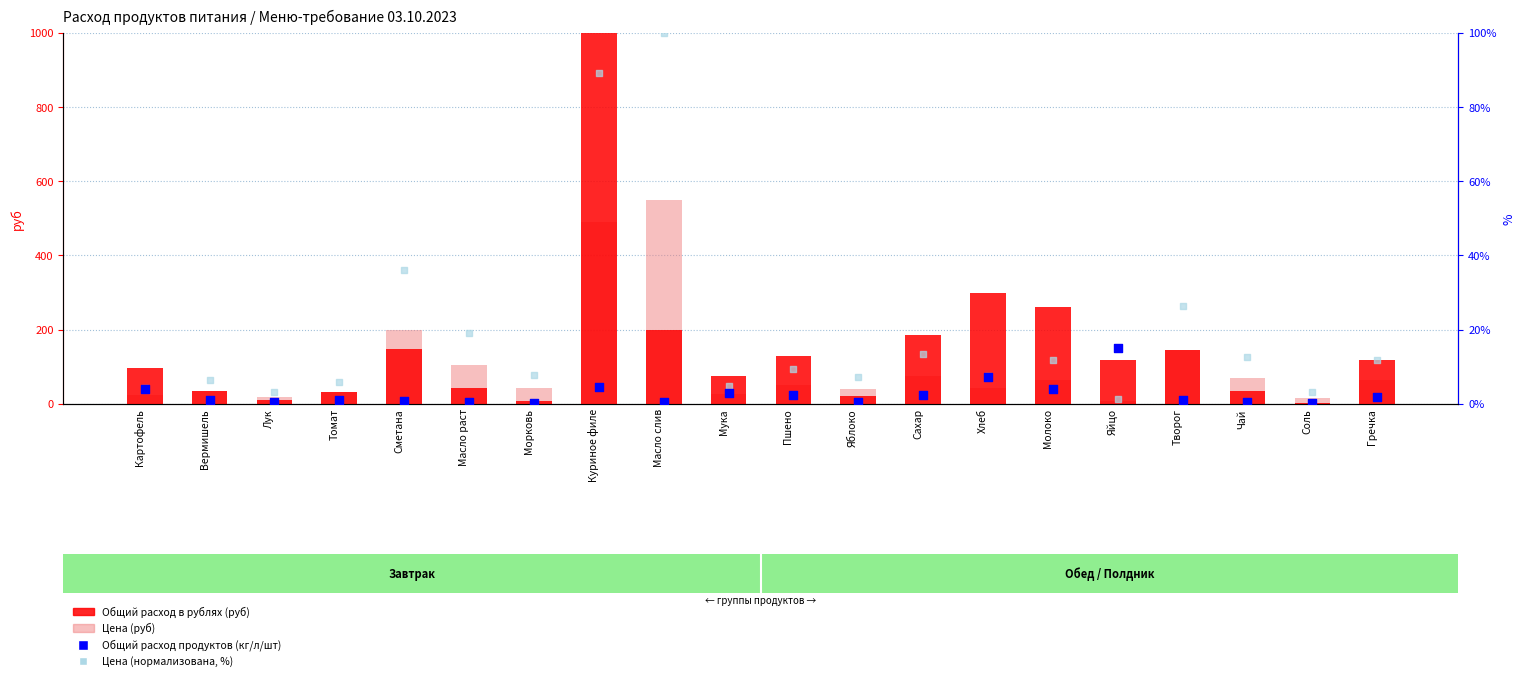

What are all the series names shown in the legend?

Общий расход в рублях (руб), Цена (руб), Общий расход продуктов (кг/л/шт), Цена (нормализована, %)